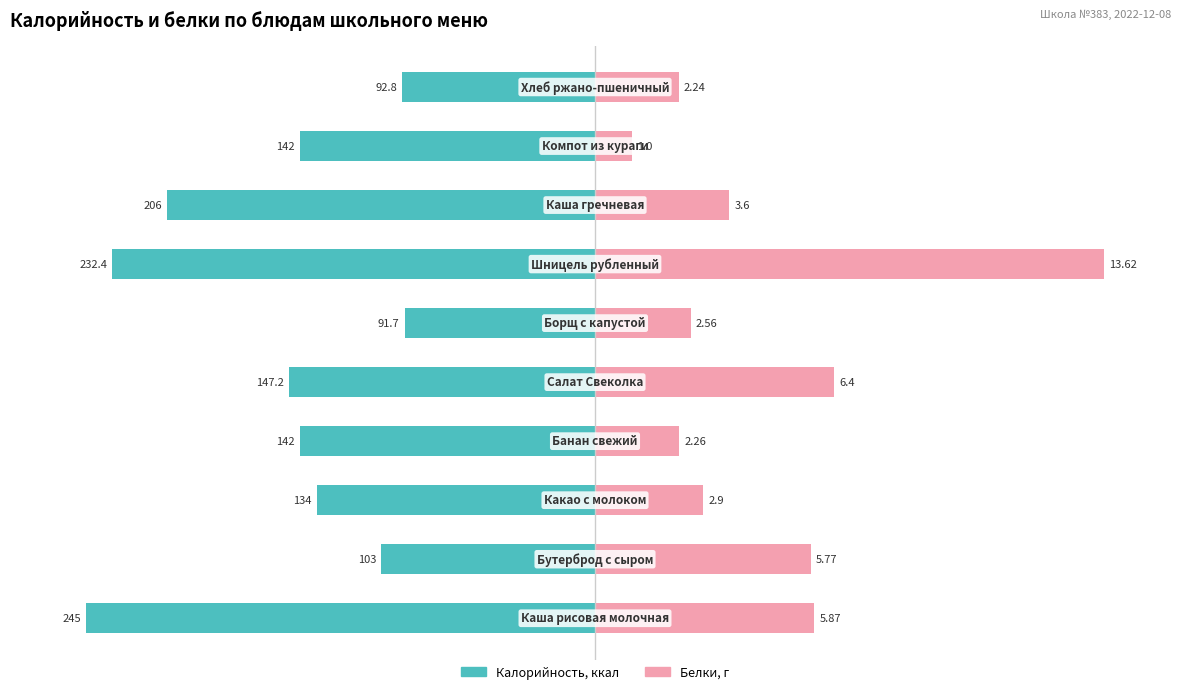

Are the bars grouped side by side (vs. stacked)?

Yes